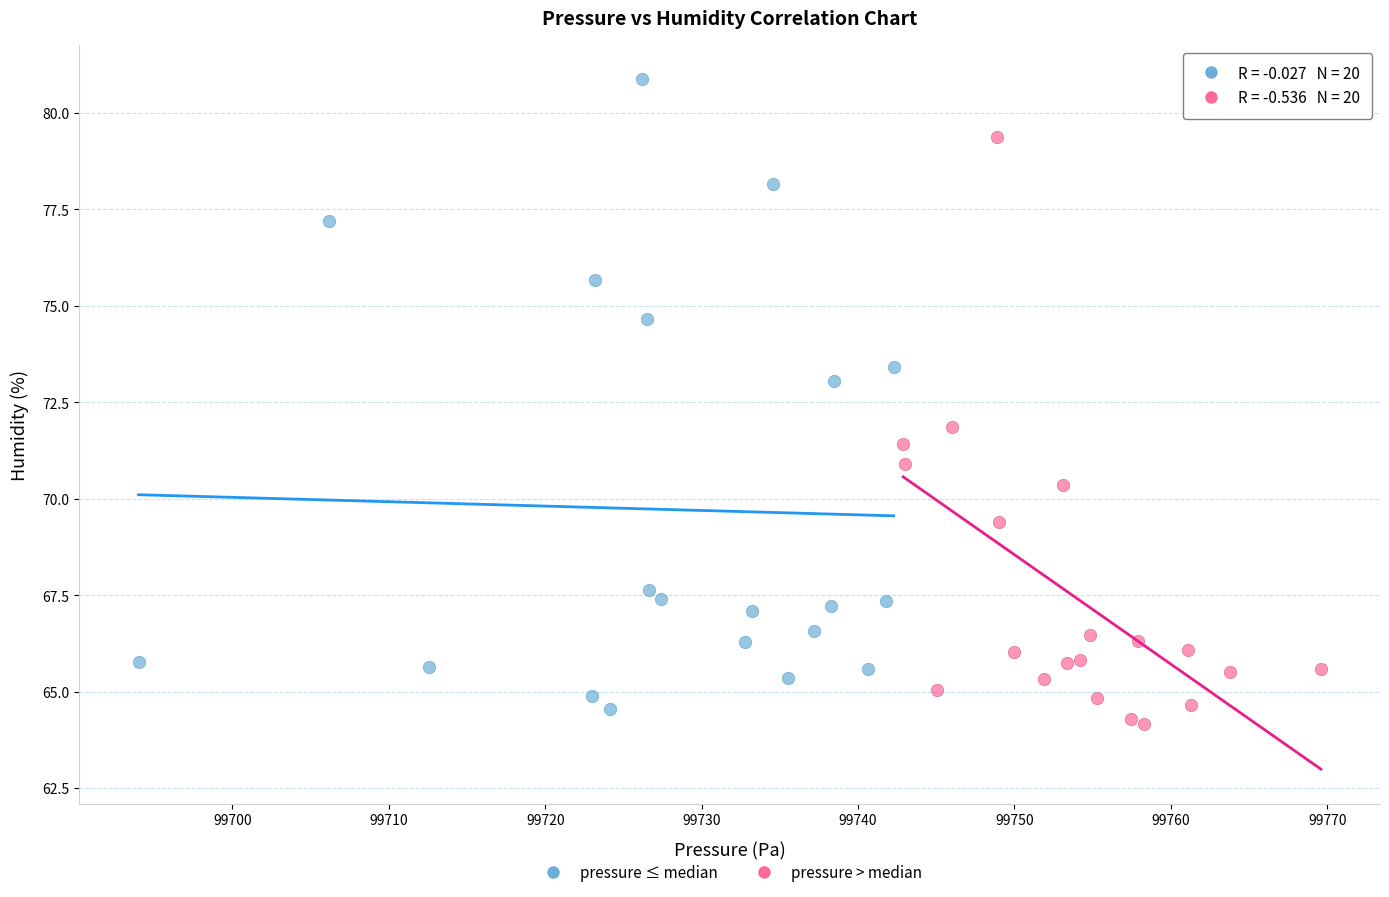

Which series contains the highest Y value?

pressure ≤ median